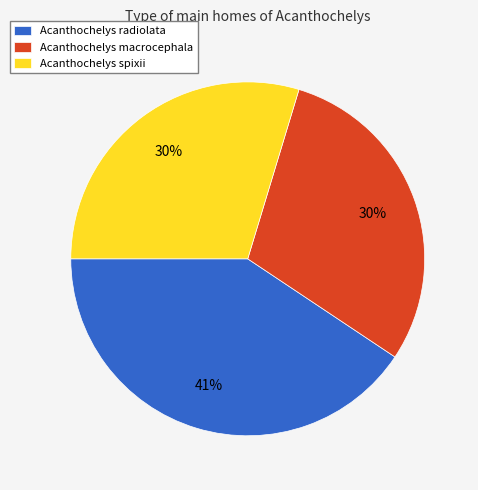

To the nearest percent, what is the average slice percentage?

33%